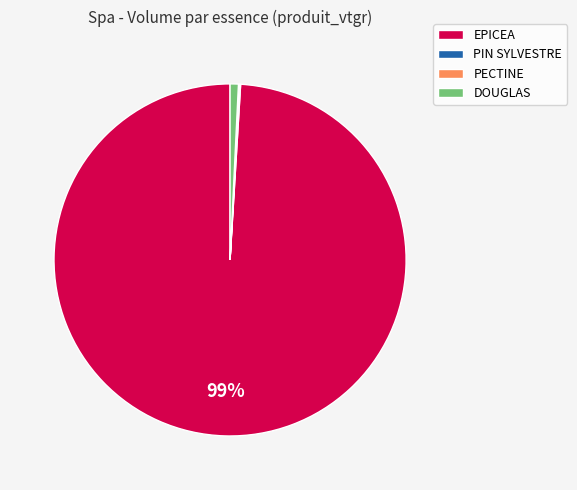

To the nearest percent, what percentage of the pie is DOUGLAS?

1%